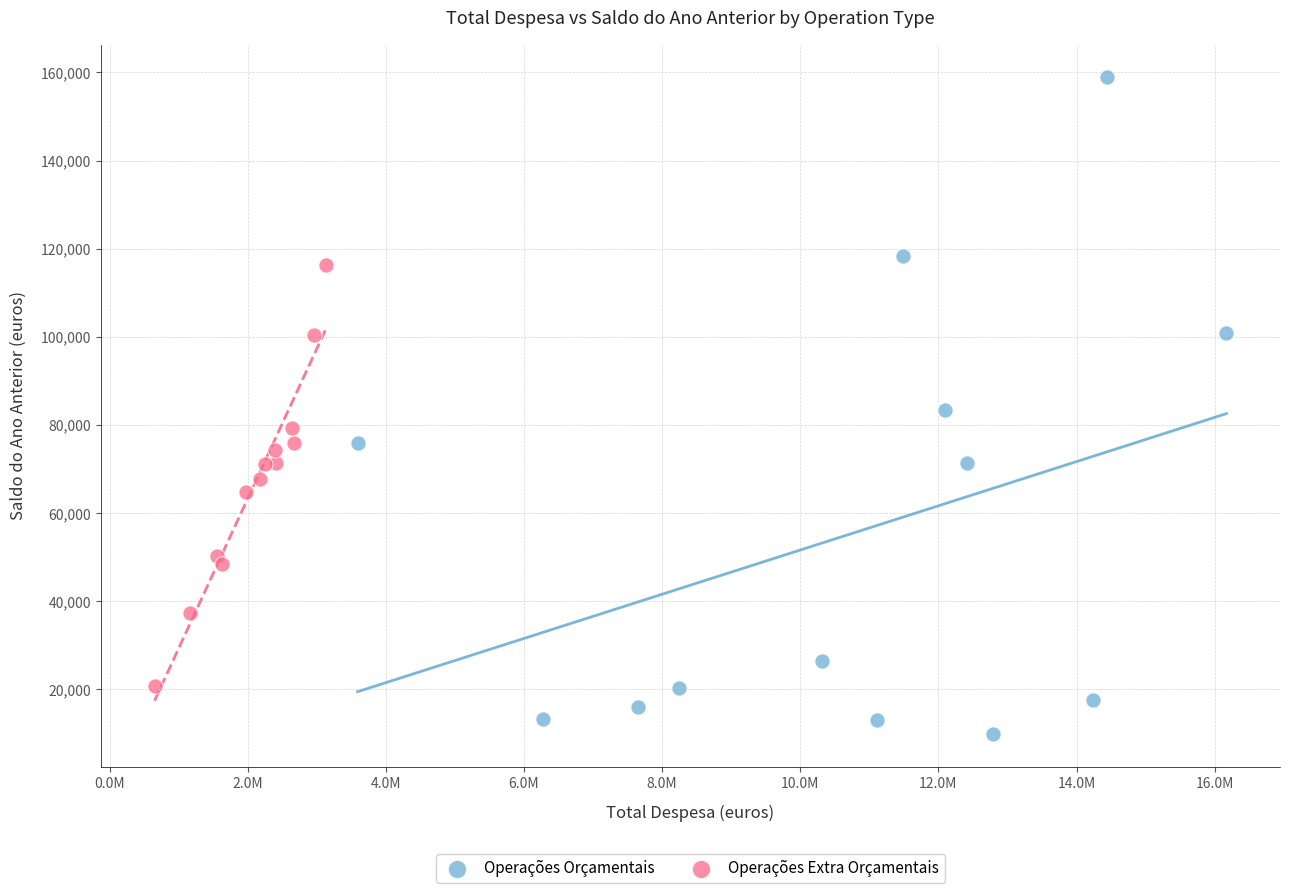

Which series has the largest Y range (max minus min)?

Operações Orçamentais